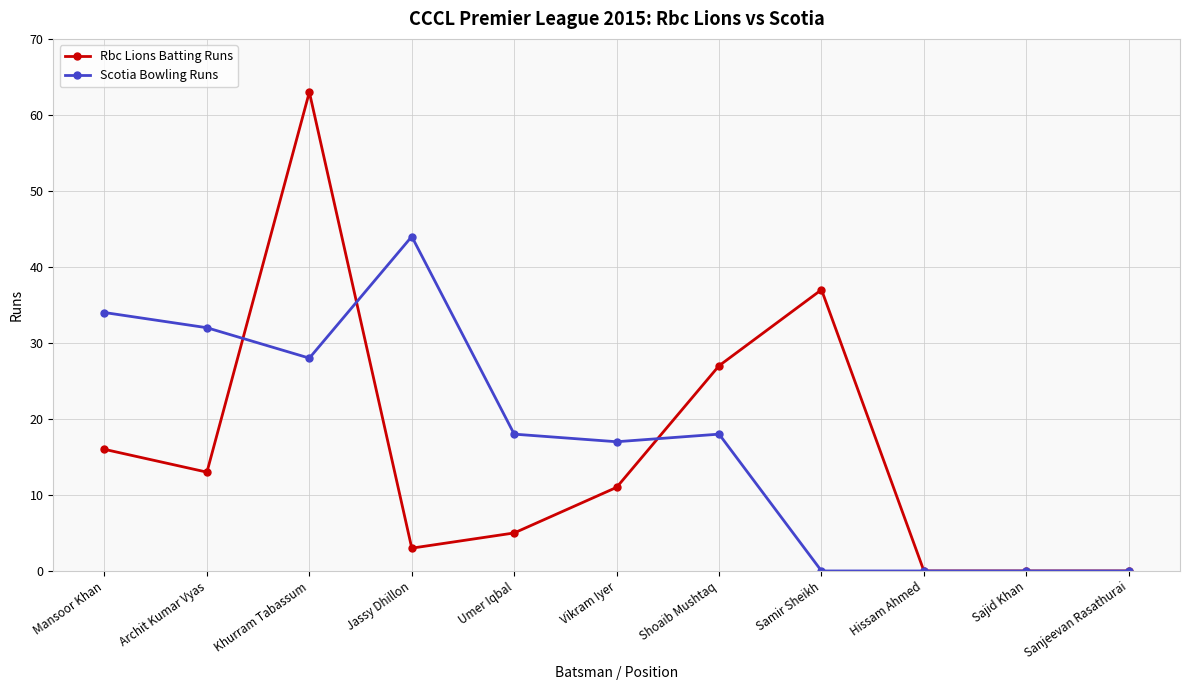

What is the difference between the maximum and second lowest values in the Rbc Lions Batting Runs series?

63